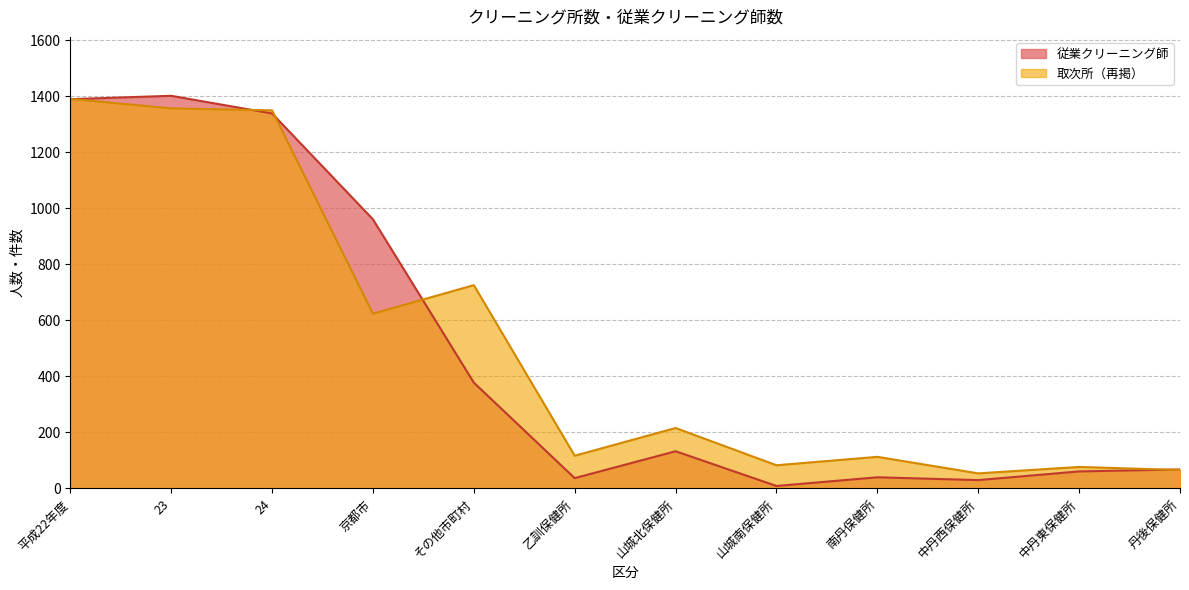

Rank the categories by value from lowest to highest.

山城南保健所, 中丹西保健所, 乙訓保健所, 南丹保健所, 中丹東保健所, 丹後保健所, 山城北保健所, その他市町村, 京都市, 24, 平成22年度, 23